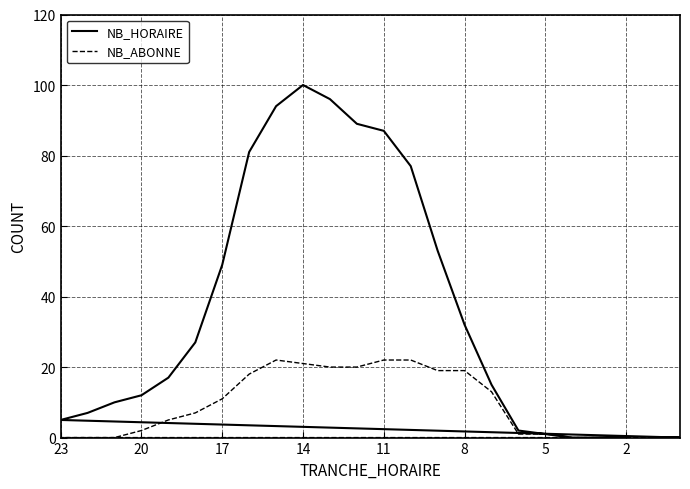

True or false: NB_HORAIRE has more than 2 points higher than both neighbors.

False